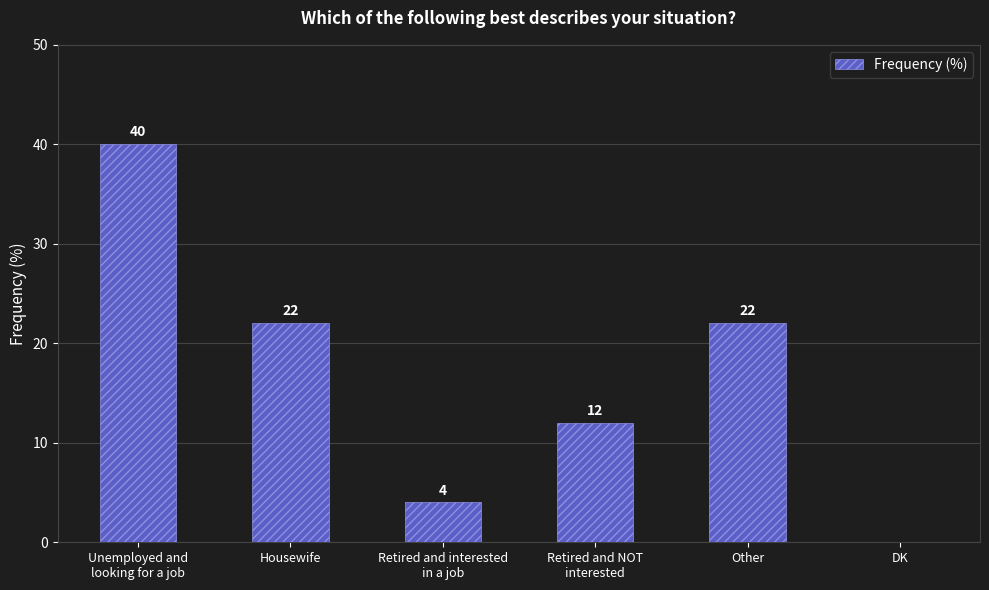

Reading left to right, extract all data points from this chart.

Unemployed and
looking for a job=40	Housewife=22	Retired and interested
in a job=4	Retired and NOT
interested=12	Other=22	DK=0